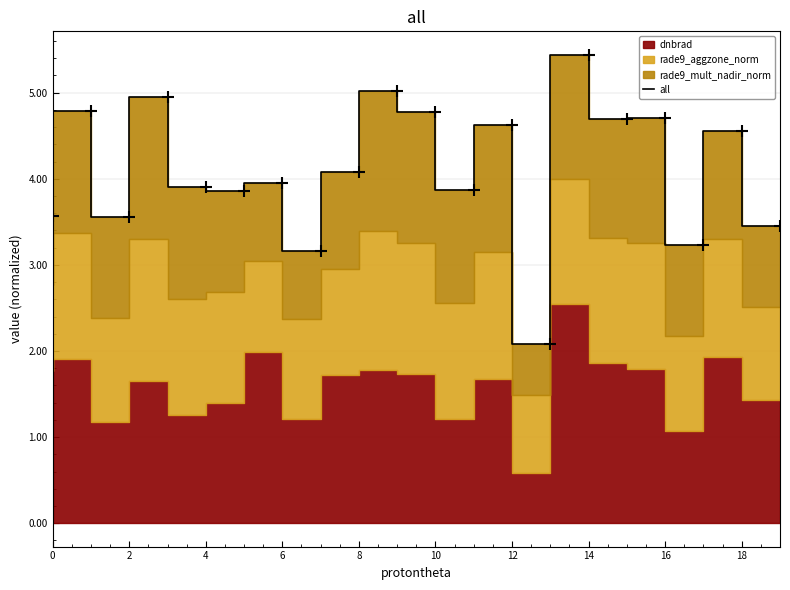

What is the label of the 16th point from the left?

15